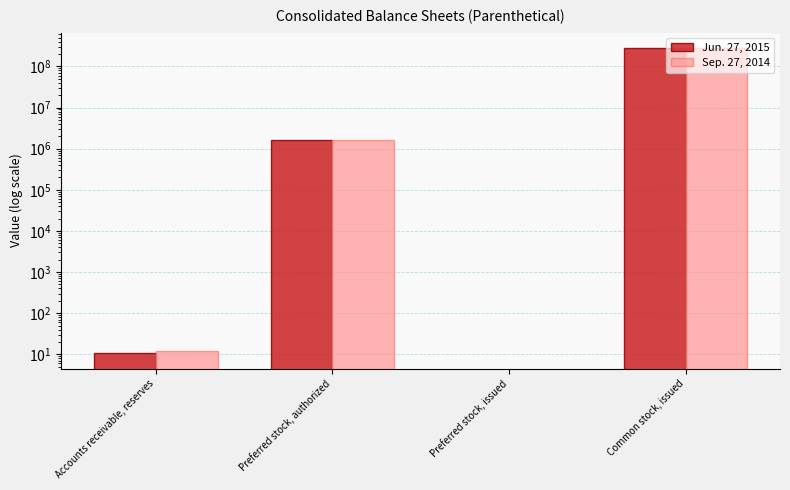

What is the label of the 1st bar from the left?

Accounts receivable, reserves